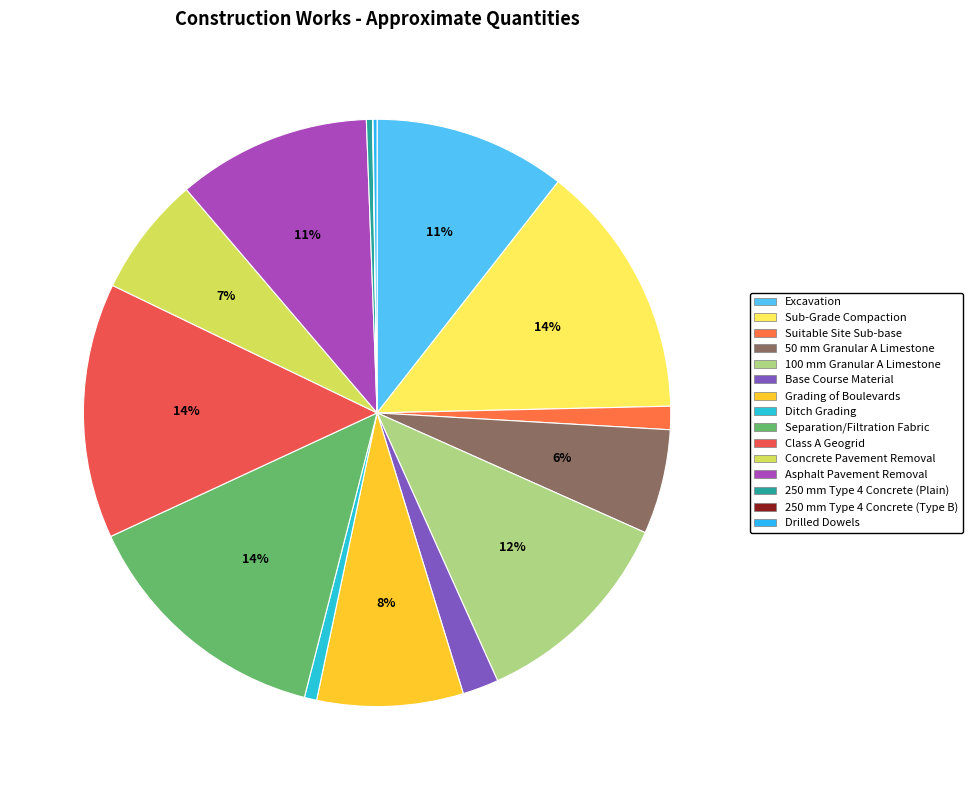

Which category has the biggest portion of the pie?

Separation/Filtration Fabric